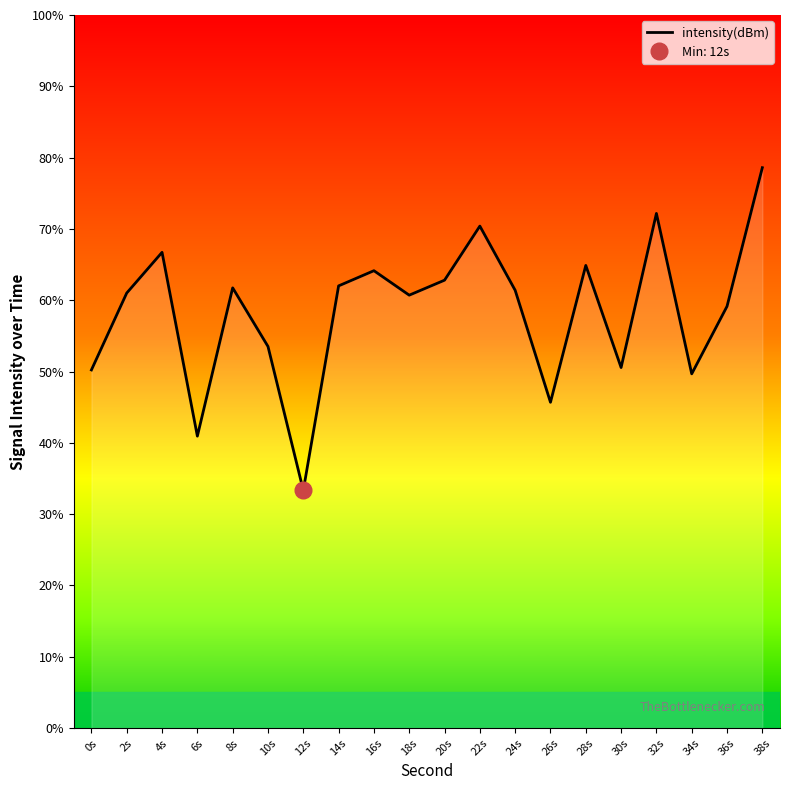

List the labels in order of value, largest first.

38s, 32s, 22s, 4s, 28s, 16s, 20s, 14s, 8s, 24s, 2s, 18s, 36s, 10s, 30s, 0s, 34s, 26s, 6s, 12s